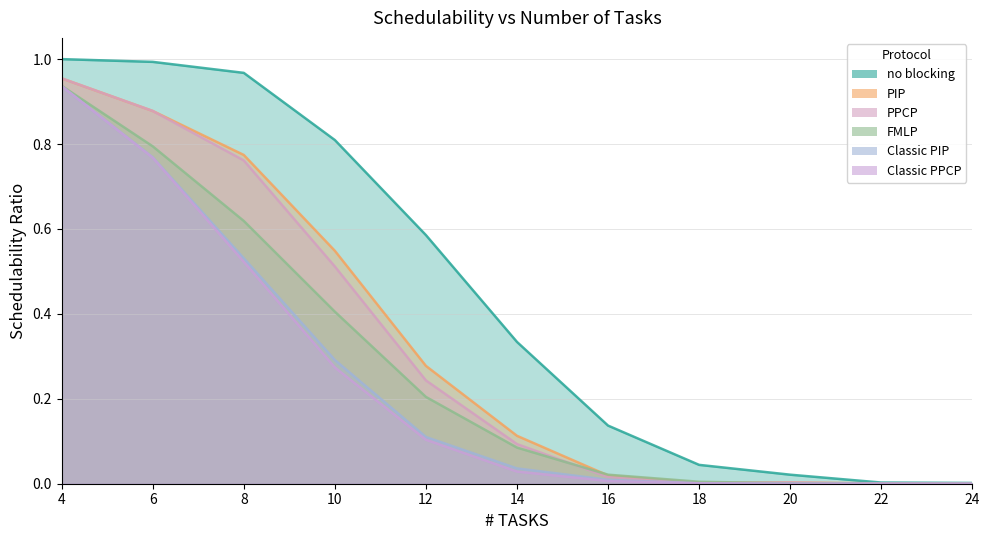

Is the value of PPCP at 4 greater than the value of FMLP at 18?

Yes